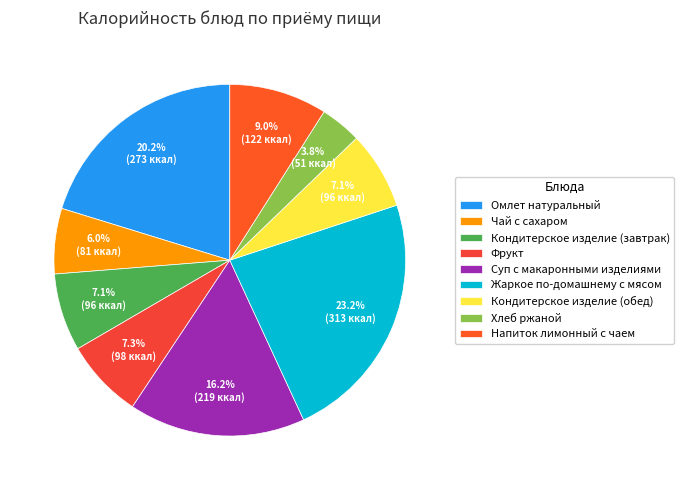

To the nearest percent, what is the difference between the Жаркое по-домашнему с мясом and Хлеб ржаной slice percentages?

19%